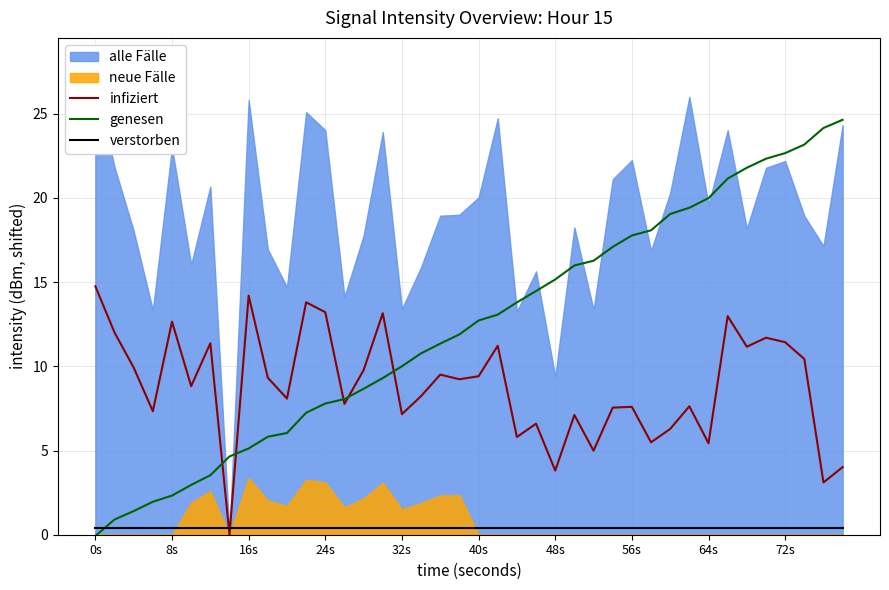

How many times do verstorben and genesen cross each other?

1